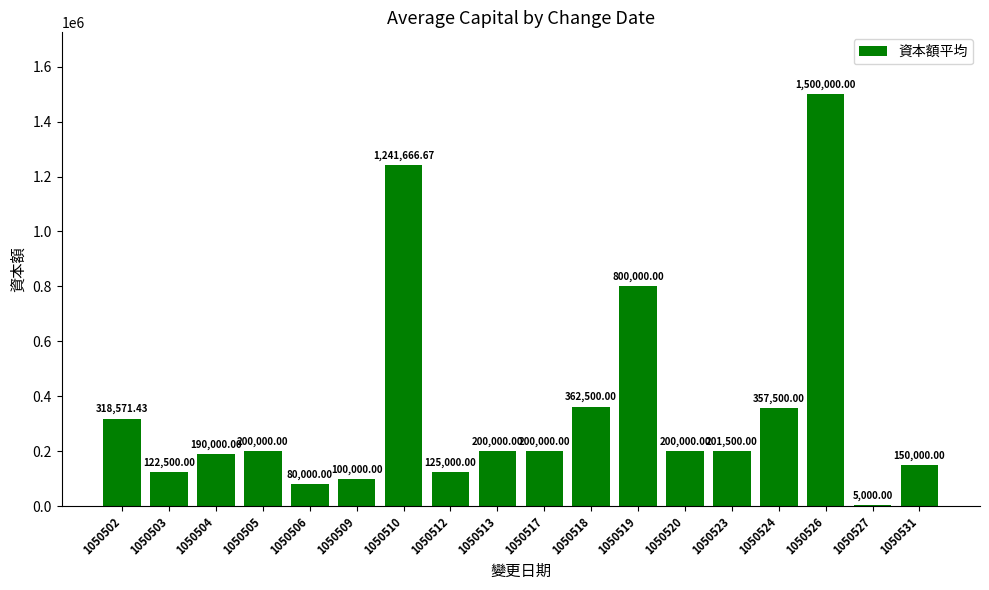

Count the number of categories in the chart.

18